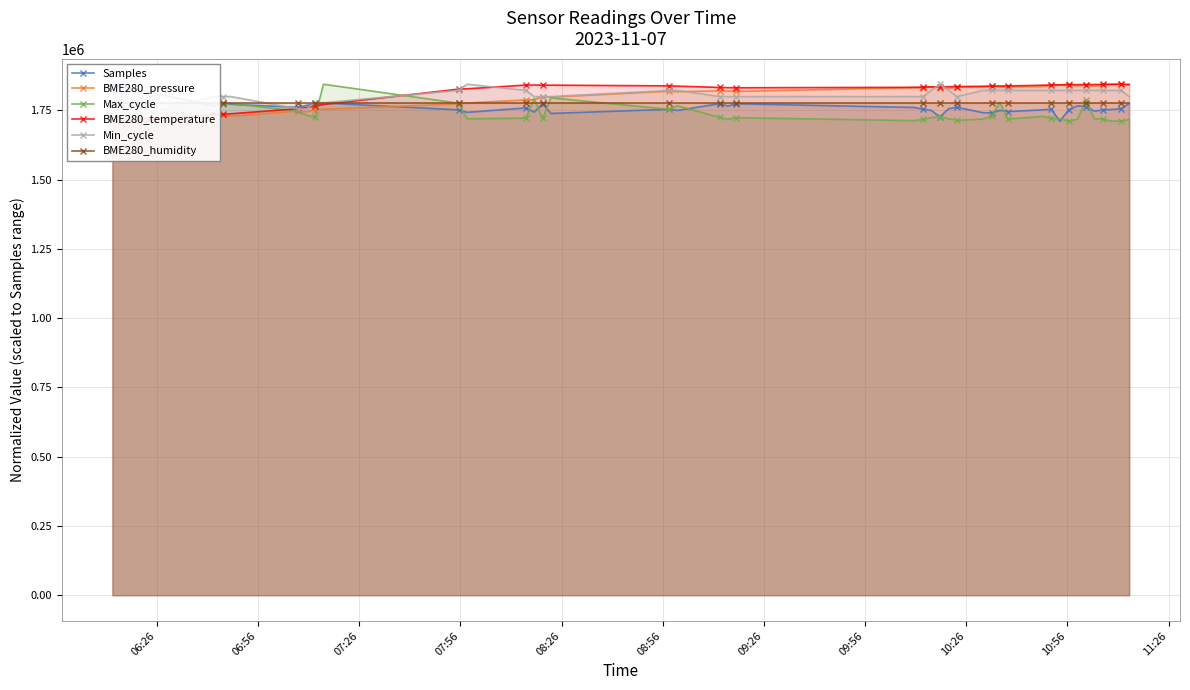

True or false: Max_cycle has more than 2 interior local peaks.

True